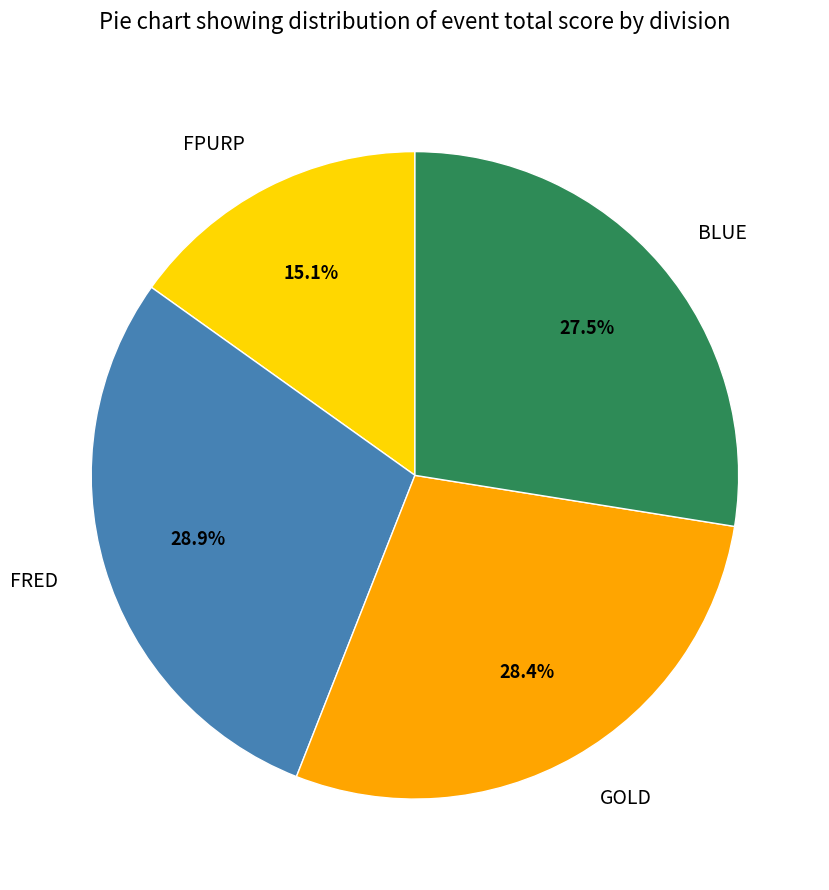

Between FPURP and FRED, which is larger?

FRED